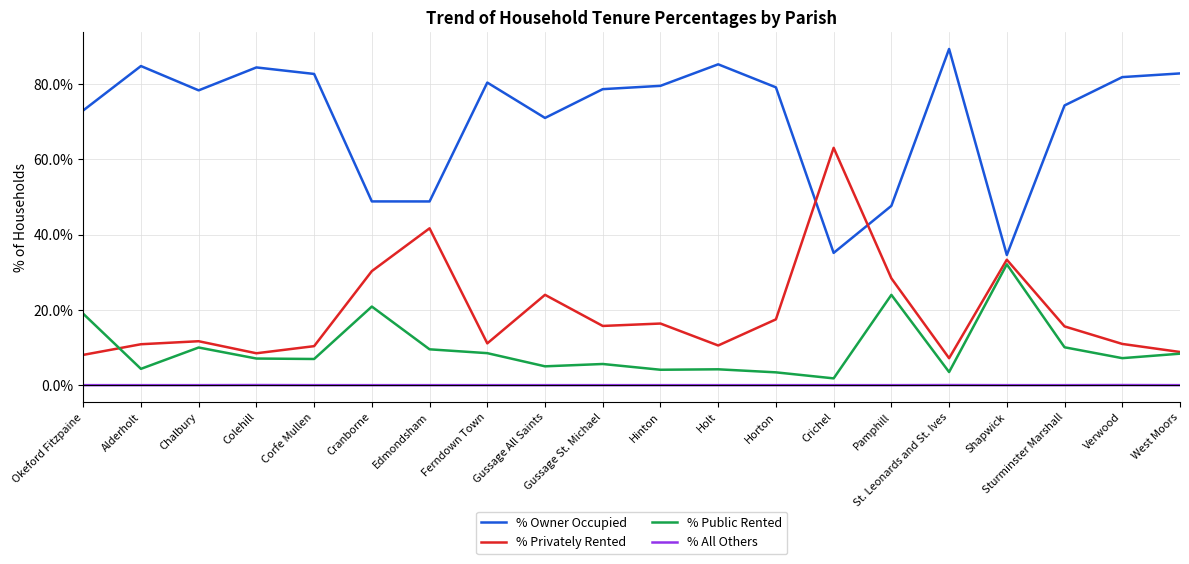

What is the sum of the % Public Rented values at Gussage St. Michael and Gussage All Saints?

10.6